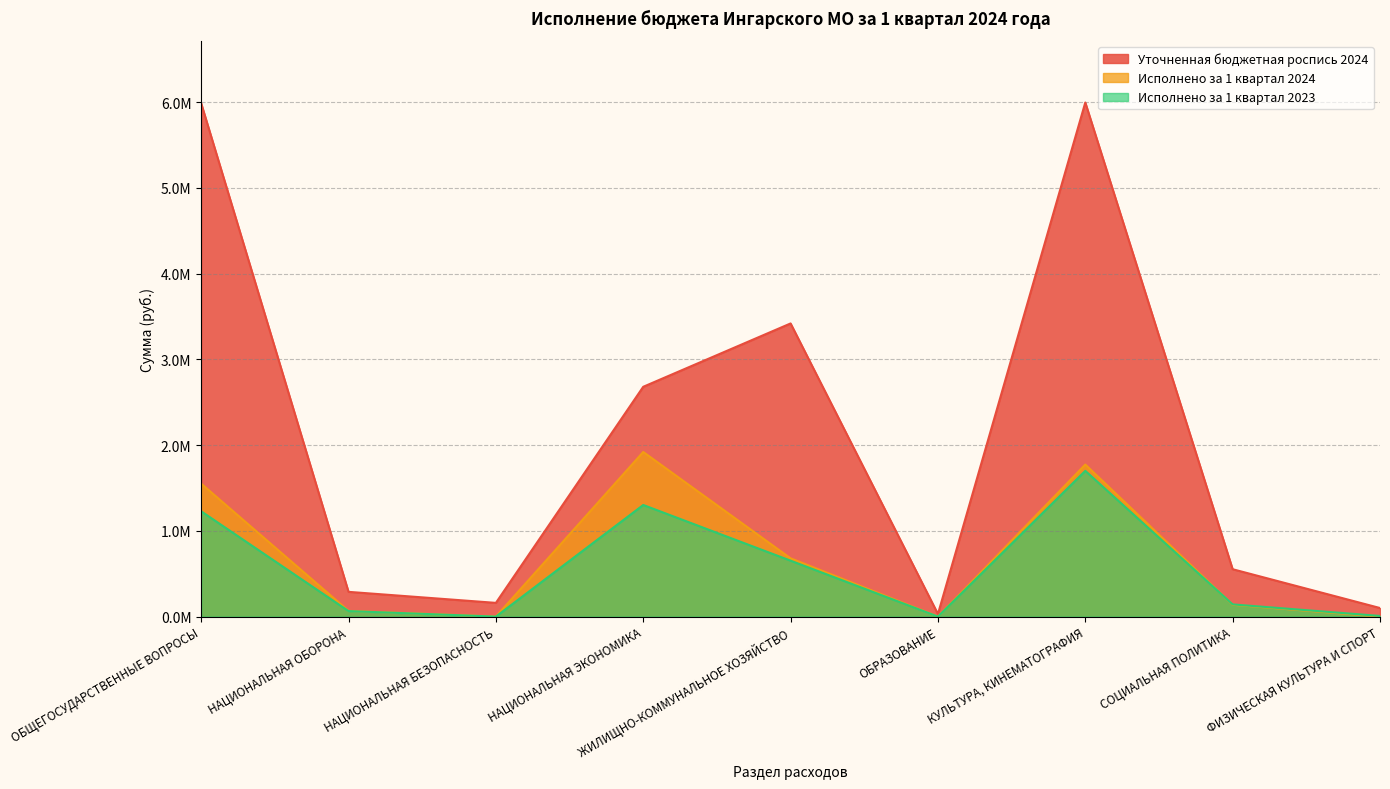

After their last crossing, which series has the higher values: Исполнено за 1 квартал 2023 or Исполнено за 1 квартал 2024?

Исполнено за 1 квартал 2023